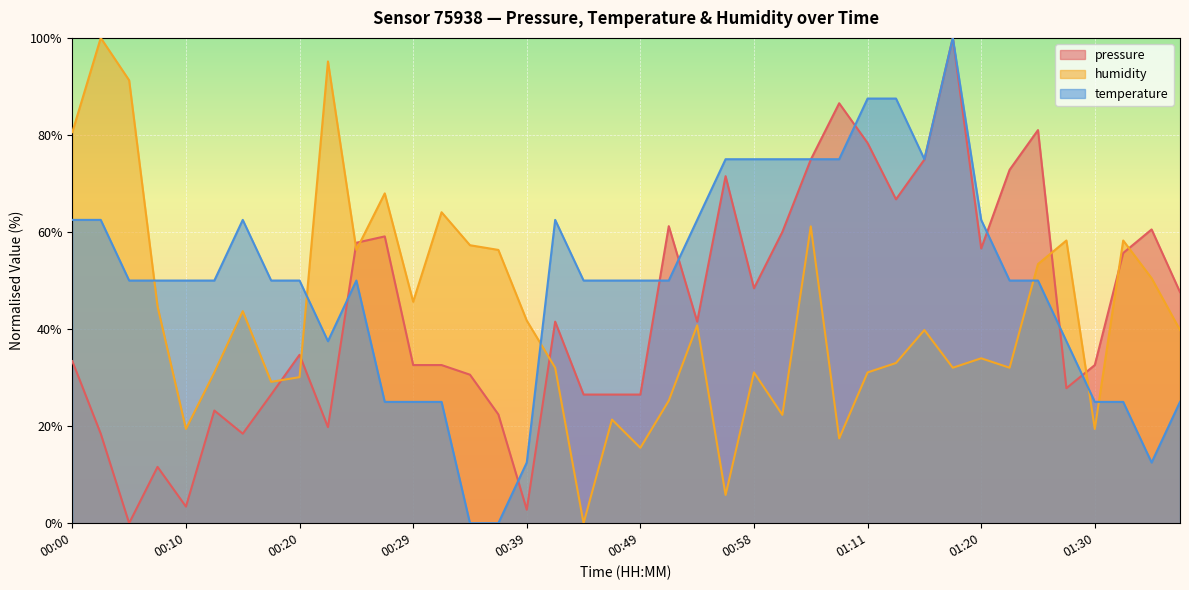

At how many categories does at least one series exceed 20?

40